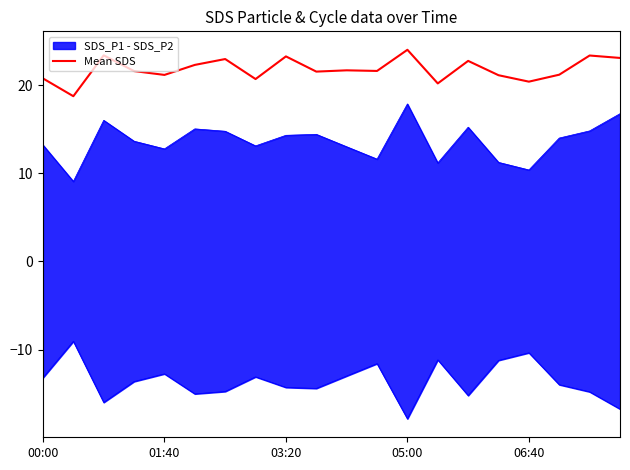

Reading left to right, transcribe all the data shown in this chart.

20.8	18.7	23.4	21.6	21.1	22.3	22.9	20.7	23.2	21.5	21.7	21.6	24.0	20.2	22.7	21.1	20.4	21.2	23.4	23.1